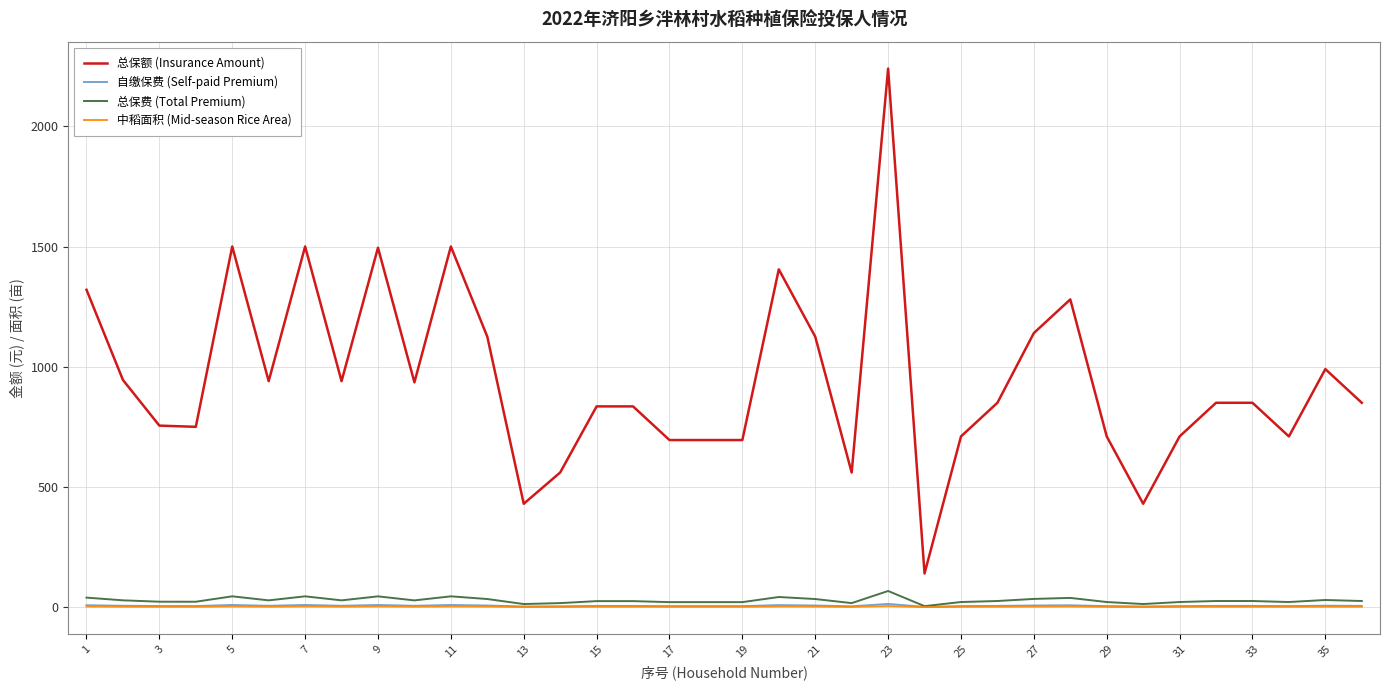

What is the maximum value for 总保费 (Total Premium)?

67.2